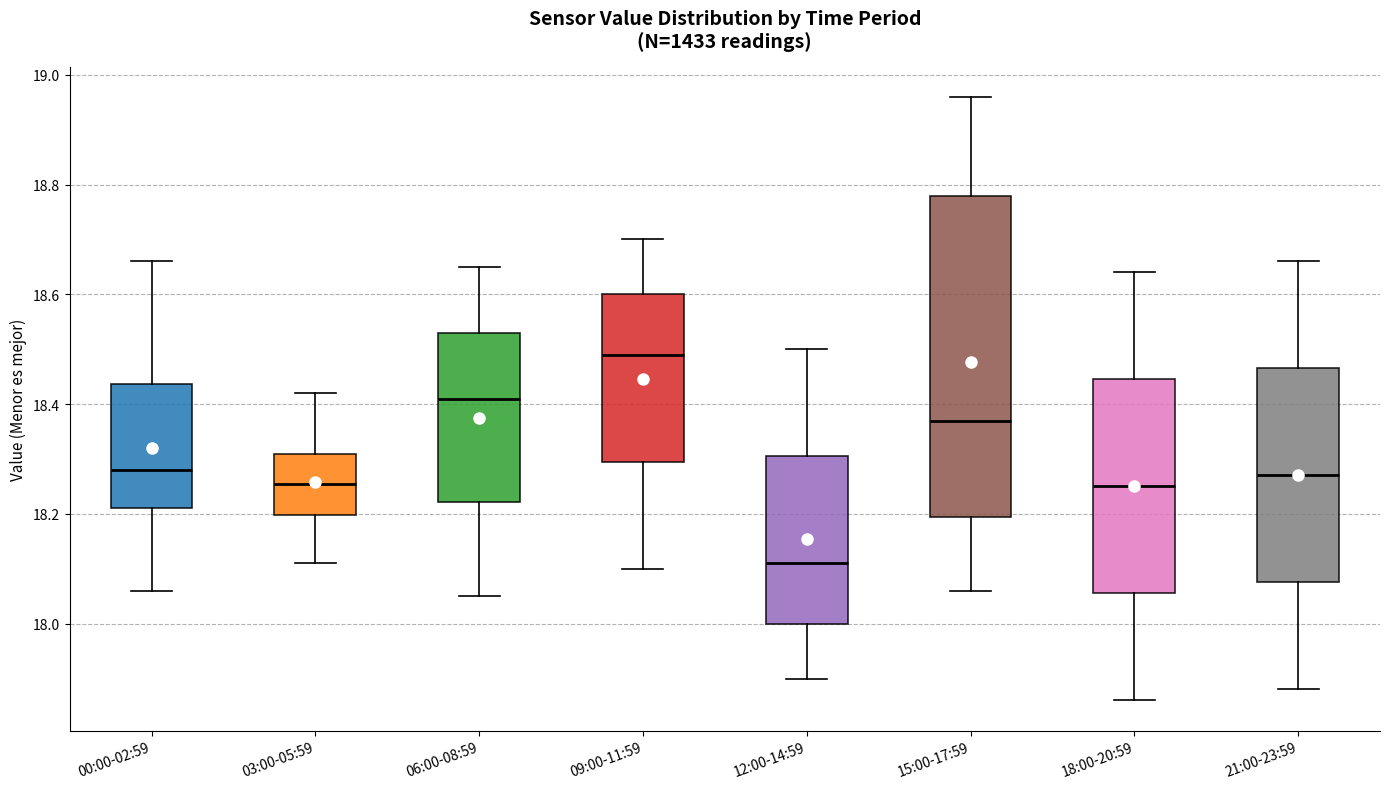

Reading left to right, transcribe this box plot: for each box, give where its median line is, the range the box spans, and where its two whiskers end, as read against the y-axis. The values are not printed on the chart, so give them approximately, as read against the axis.

00:00-02:59: median 18.28, box 18.22 to 18.44, whiskers 18.06 to 18.66
03:00-05:59: median 18.26, box 18.20 to 18.32, whiskers 18.12 to 18.42
06:00-08:59: median 18.42, box 18.22 to 18.54, whiskers 18.06 to 18.66
09:00-11:59: median 18.50, box 18.30 to 18.60, whiskers 18.10 to 18.70
12:00-14:59: median 18.12, box 18.00 to 18.30, whiskers 17.90 to 18.50
15:00-17:59: median 18.38, box 18.20 to 18.78, whiskers 18.06 to 18.96
18:00-20:59: median 18.26, box 18.06 to 18.44, whiskers 17.86 to 18.64
21:00-23:59: median 18.28, box 18.08 to 18.46, whiskers 17.88 to 18.66